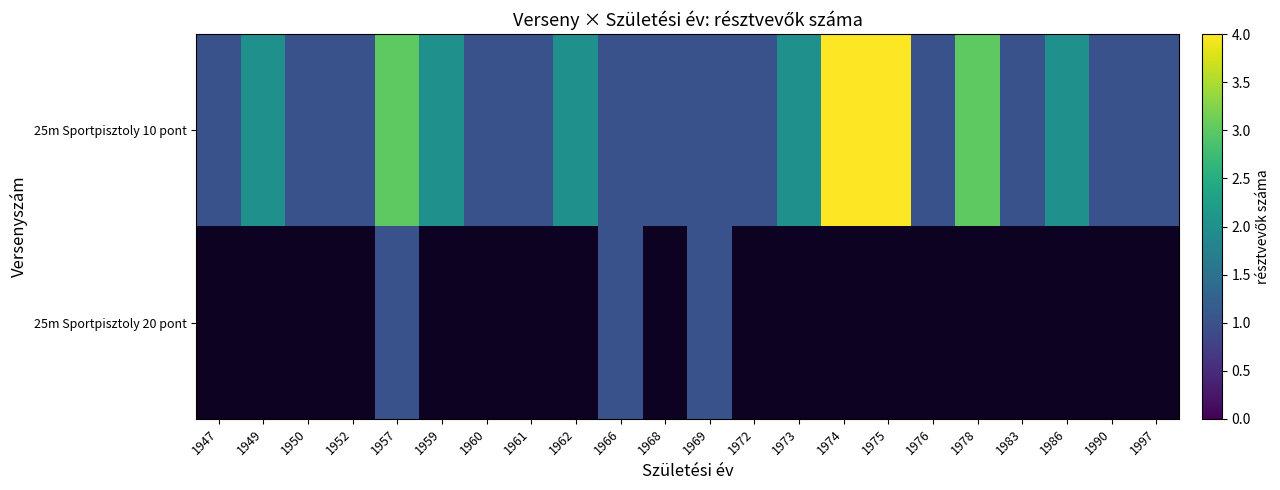

The value of 25m Sportpisztoly 10 pont at 1983 is 1.4. True or false?

False